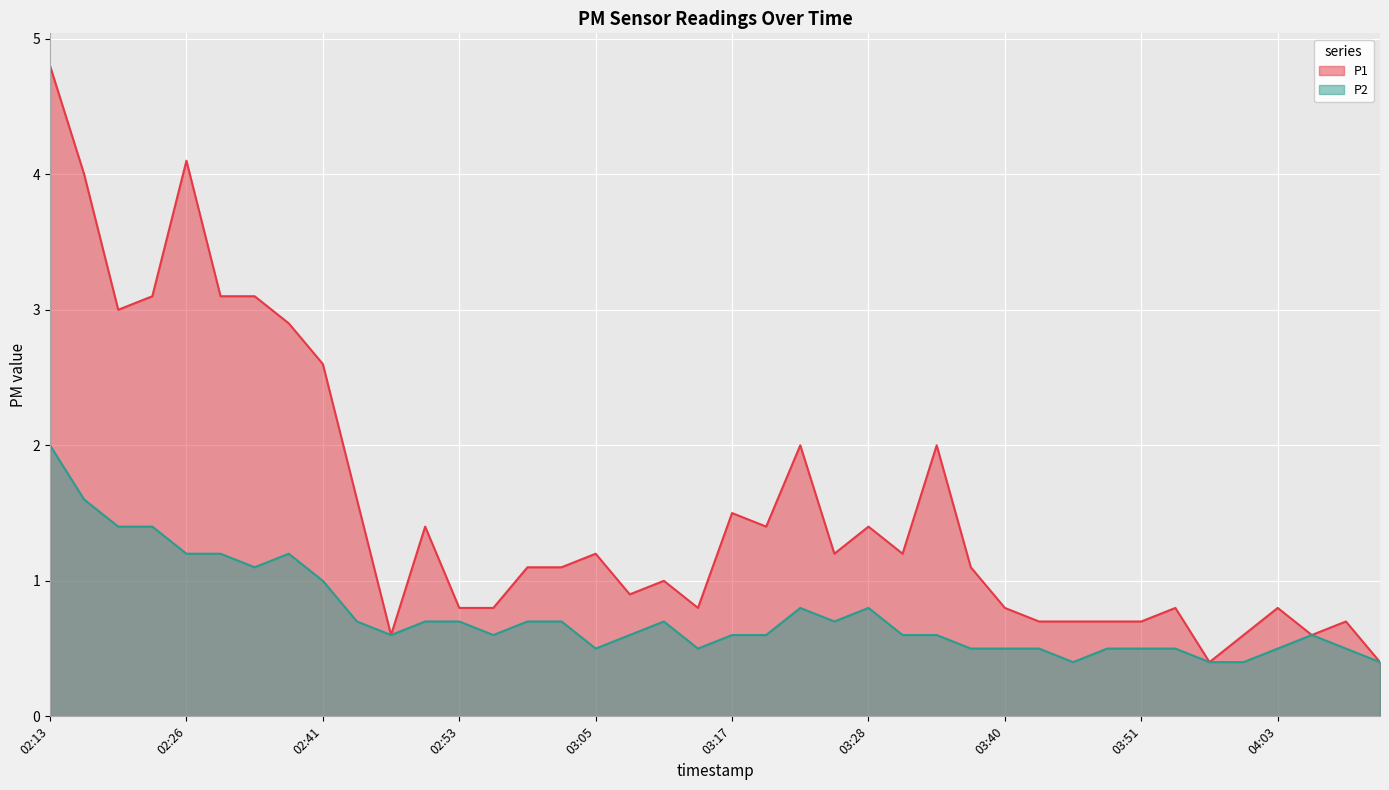

Which label corresponds to the smallest value in the chart?

03:57